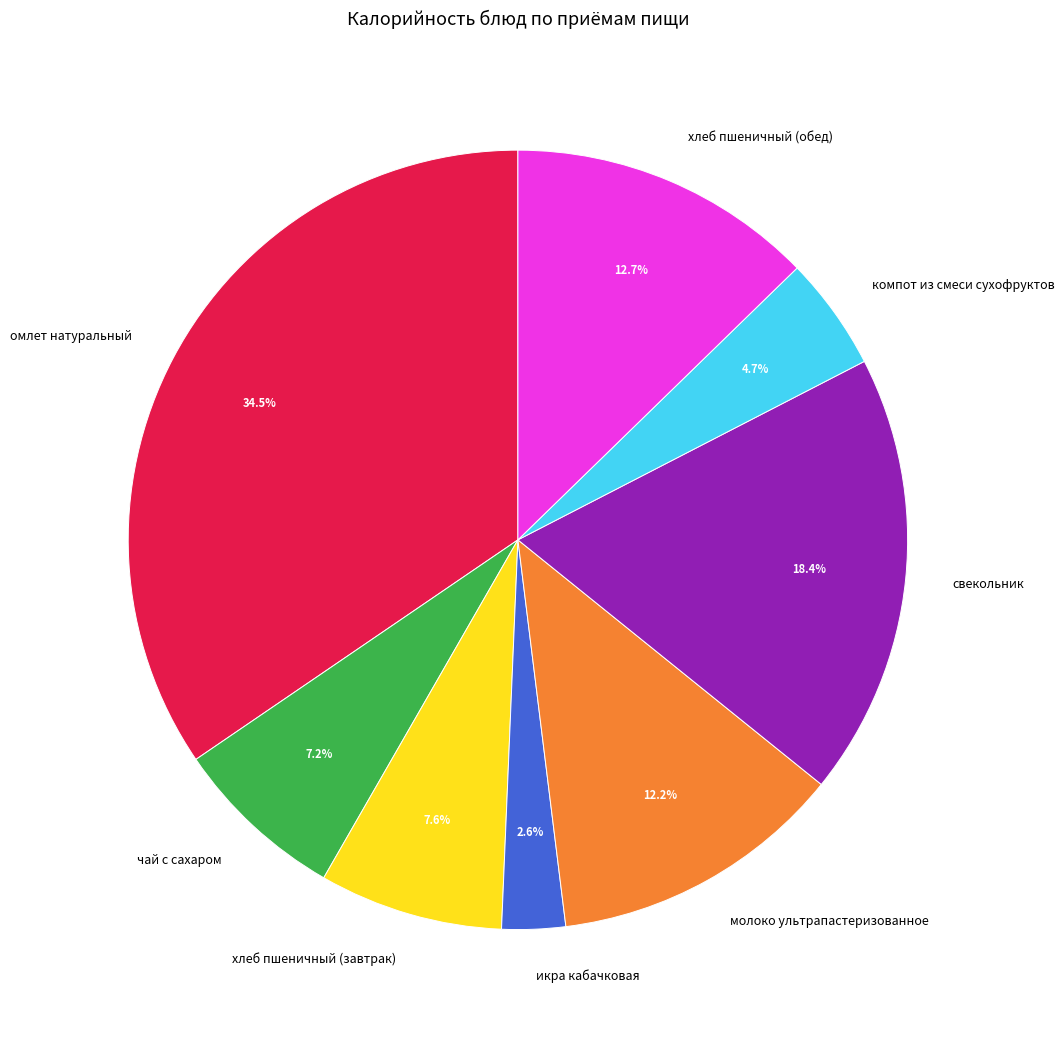

What is the smallest slice in the pie chart?

икра кабачковая